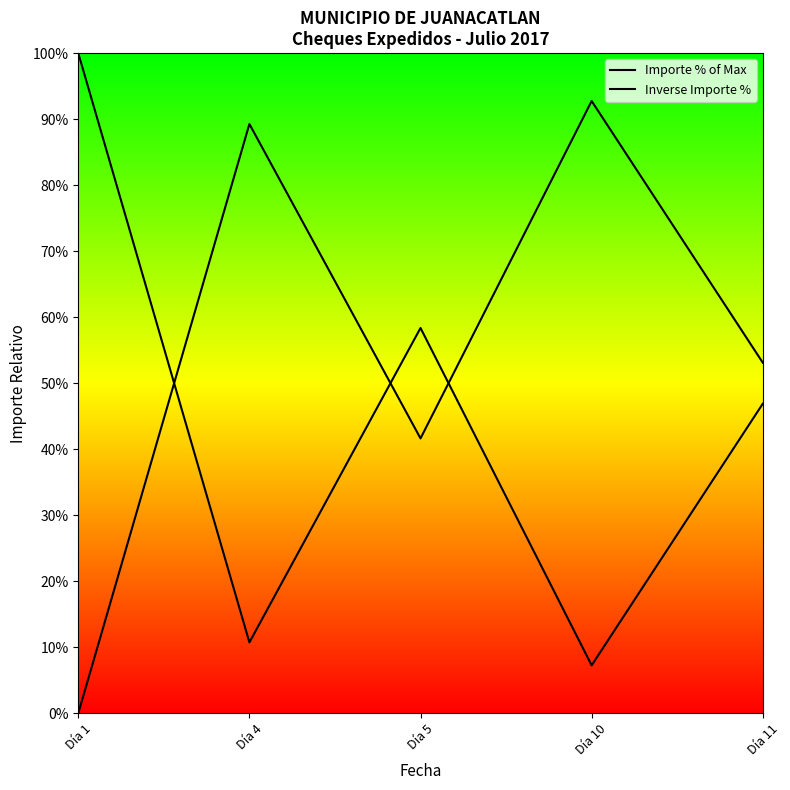

The value of Inverse Importe % at Día 4 is 126.7. True or false?

False